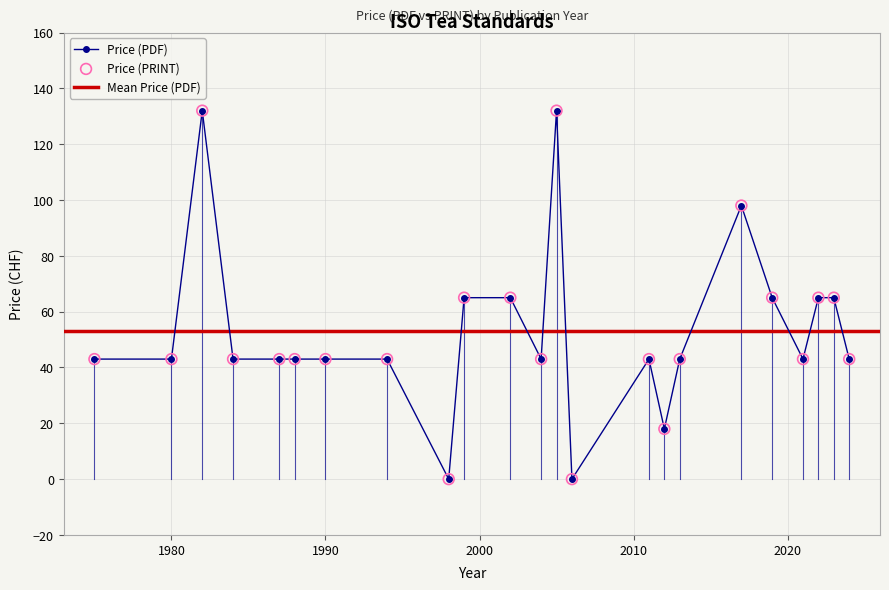

The value of Price (PDF) at 1980 is 43. True or false?

True